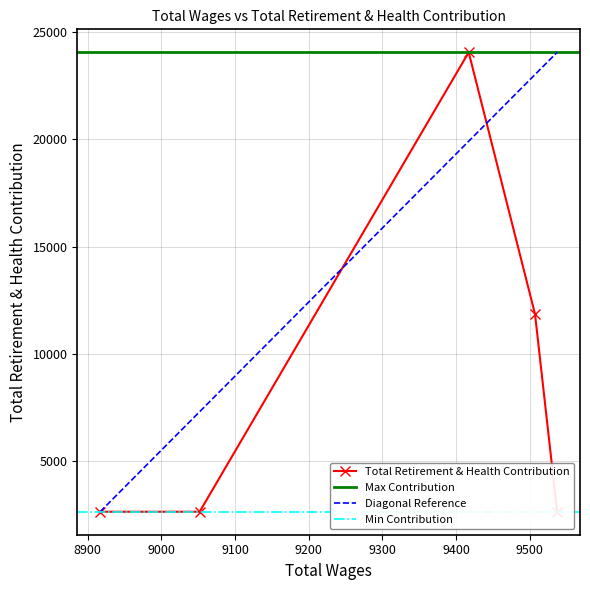

At which label is the value closest to 13348?

9507.0